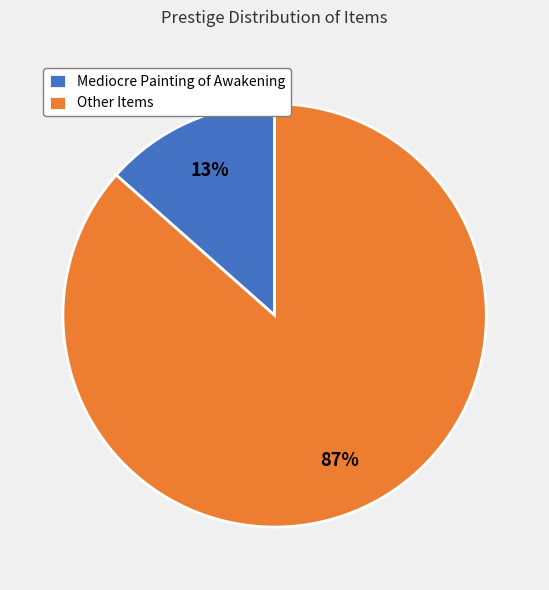

How many slices are in this pie chart?

2